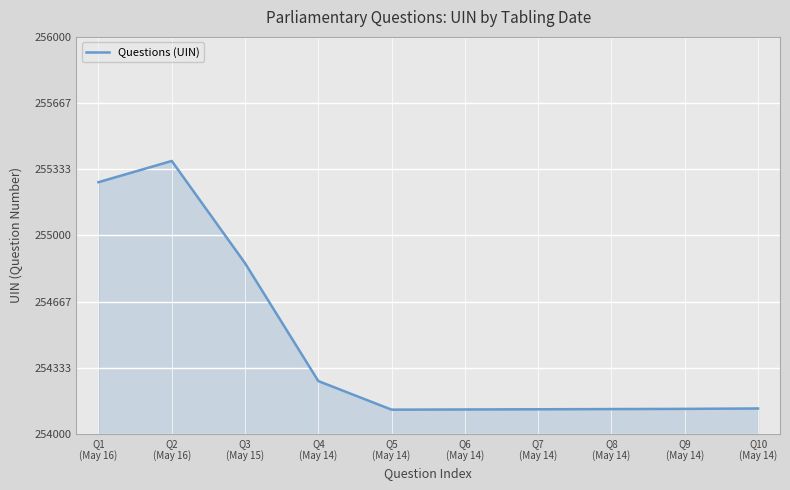

What is the difference between the maximum and minimum values?

1253